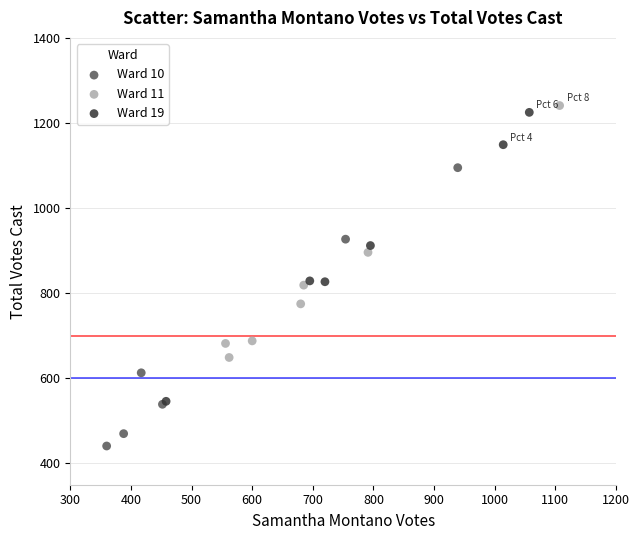

Which series has the widest spread of Y values?

Ward 19